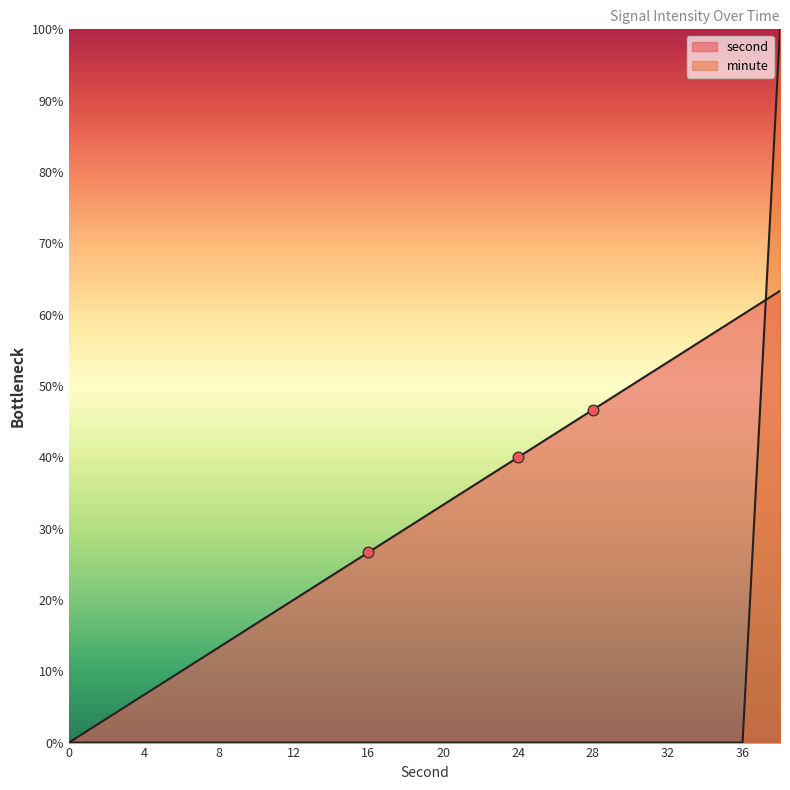

Which series contains the highest Y value?

minute